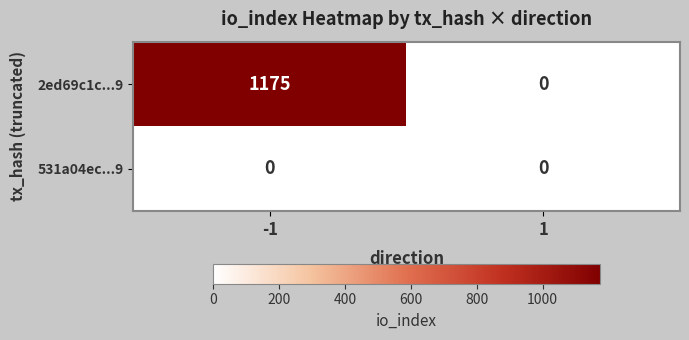

True or false: 531a04ec...9 has a value of 0 at -1.

True